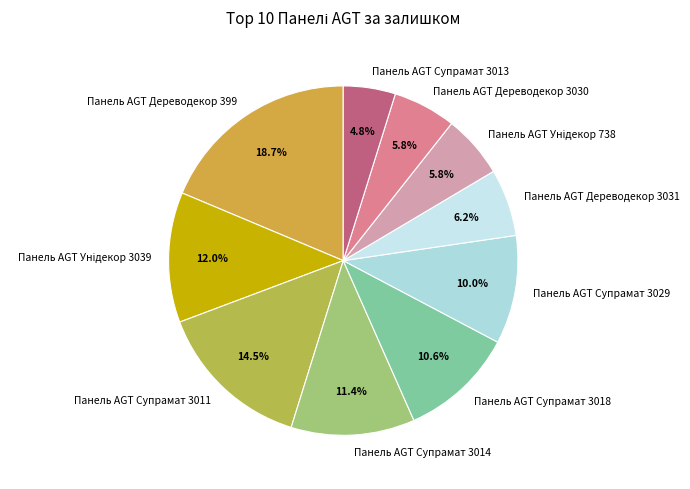

To the nearest percent, what is the difference between the largest and smallest slice percentages?

14%